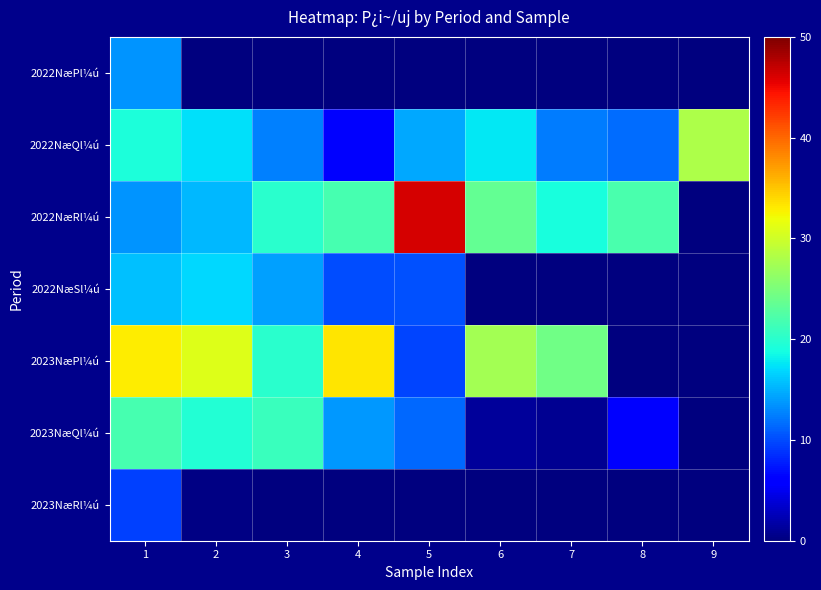

Which series has the largest range (max minus min)?

2022NæRl¼ú